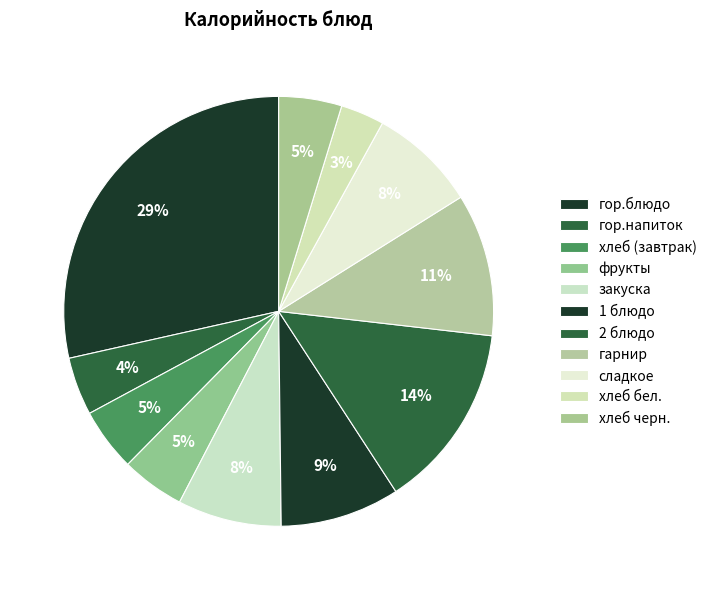

To the nearest percent, what is the difference between the сладкое and хлеб бел. slice percentages?

5%